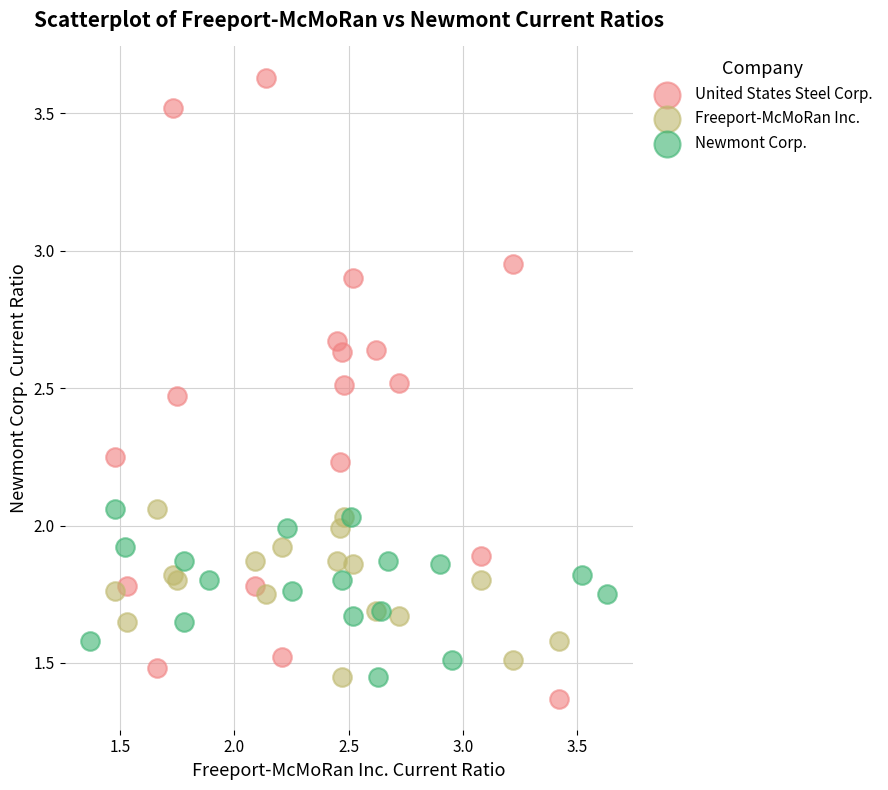

Which series has the largest Y range (max minus min)?

United States Steel Corp.